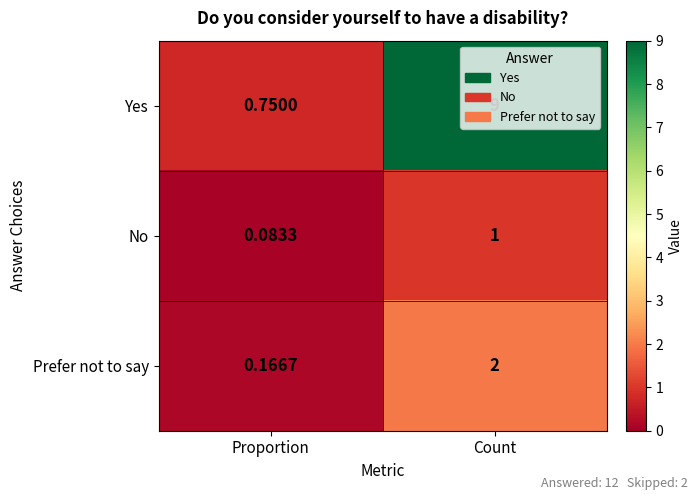

At which label is No closest to 0?

Proportion